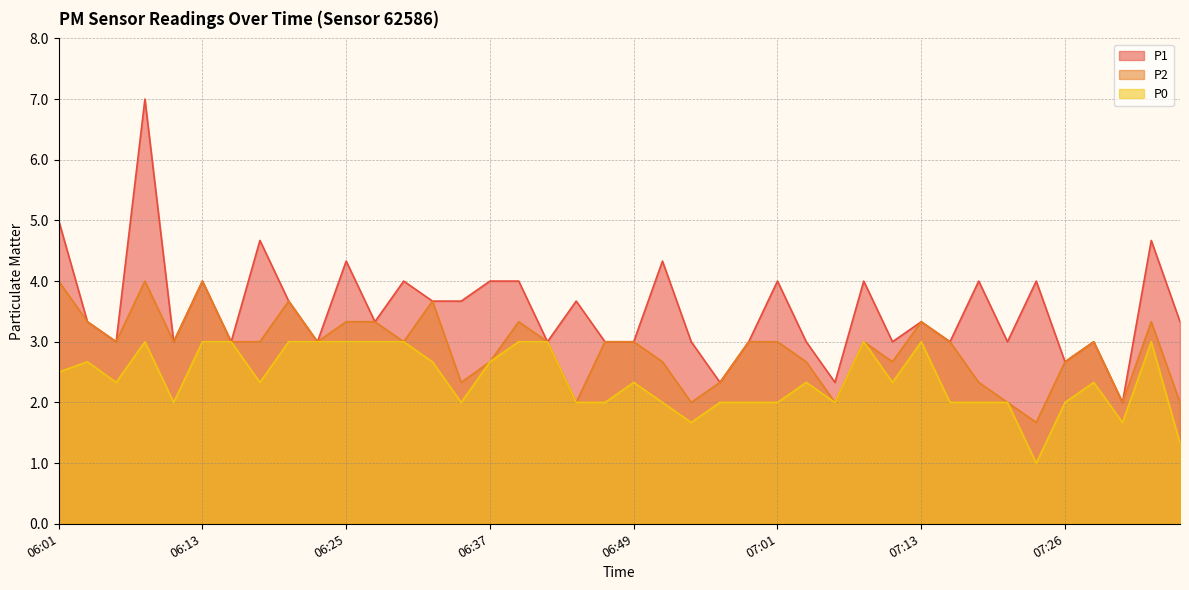

Count the P2 values in the range 2 to 3.

28